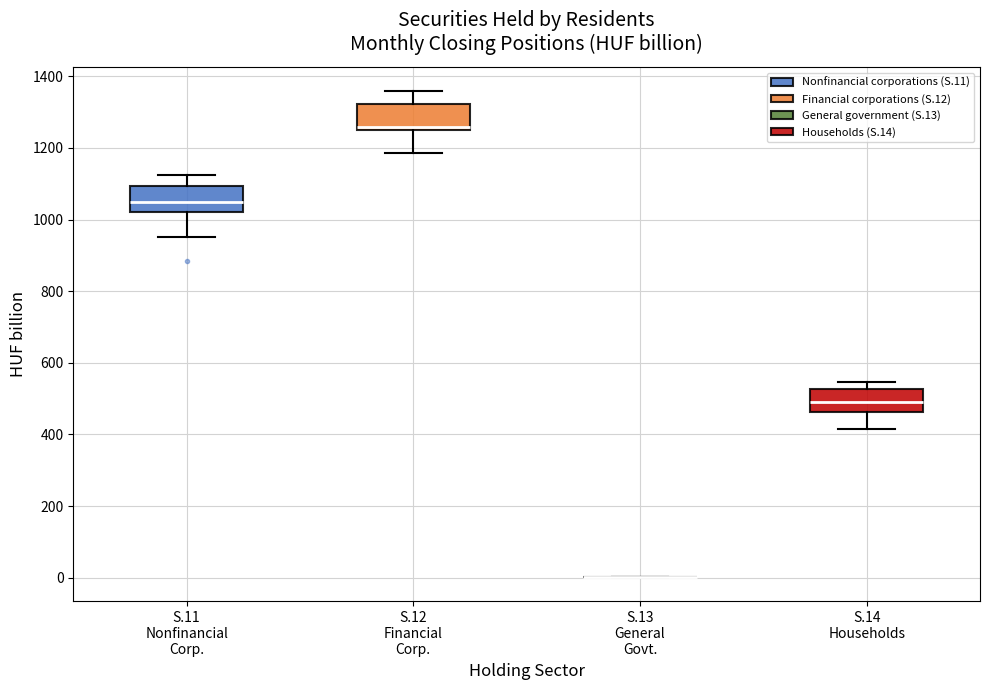

Reading left to right, transcribe this box plot: for each box, give where its median line is, the range the box spans, and where its two whiskers end, as read against the y-axis. The values are not printed on the chart, so give them approximately, as read against the axis.

S.11 Nonfinancial Corp.: median 1040, box 1020 to 1100, whiskers 960 to 1120
S.12 Financial Corp.: median 1260, box 1240 to 1320, whiskers 1180 to 1360
S.13 General Govt.: box collapsed to a line at 0, whiskers 0 to 0
S.14 Households: median 480, box 460 to 520, whiskers 420 to 540